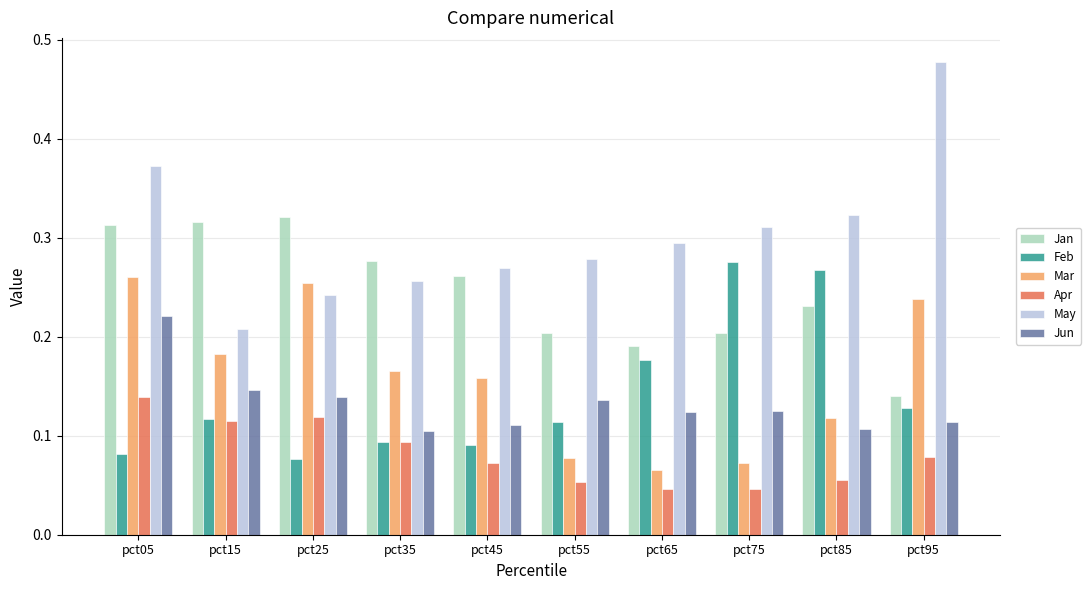

The Mar series shows 0.1 at pct85. True or false?

True